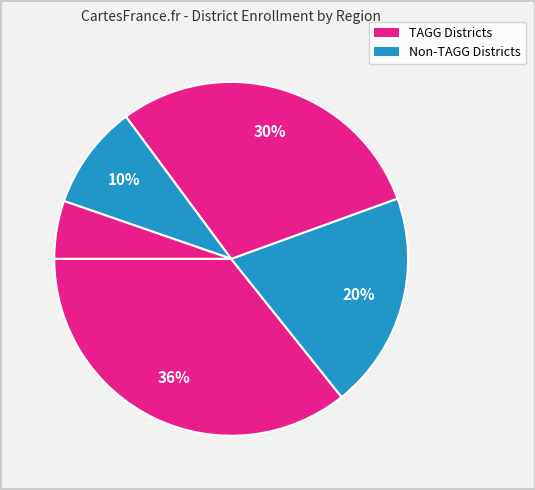

Count the number of slices in the pie.

5